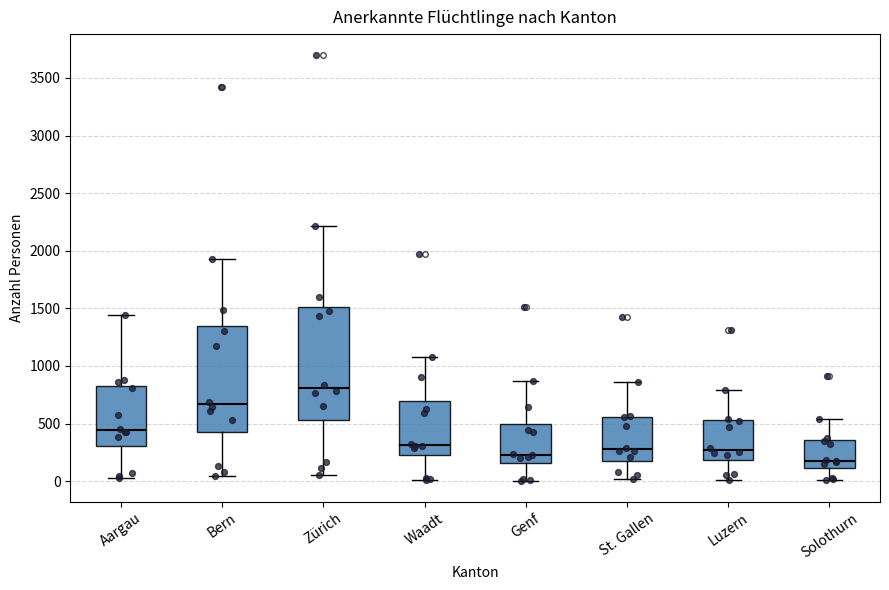

Reading left to right, read every box against the y-axis: the position of its median line, the range the box covers, and the ends of its whiskers. The values are not printed on the chart, so give them approximately, as read against the axis.

Aargau: median 450, box 300 to 800, whiskers 50 to 1450
Bern: median 650, box 450 to 1350, whiskers 50 to 1950
Zürich: median 800, box 550 to 1500, whiskers 50 to 2200
Waadt: median 300, box 200 to 700, whiskers 0 to 1100
Genf: median 250, box 150 to 500, whiskers 0 to 850
St. Gallen: median 300, box 200 to 550, whiskers 0 to 850
Luzern: median 250, box 200 to 550, whiskers 0 to 800
Solothurn: median 200, box 100 to 350, whiskers 0 to 550